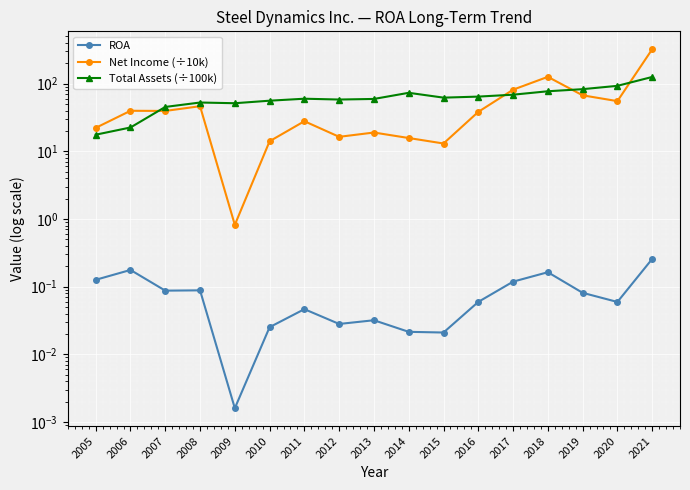

Which label corresponds to the largest value in the chart?

2021